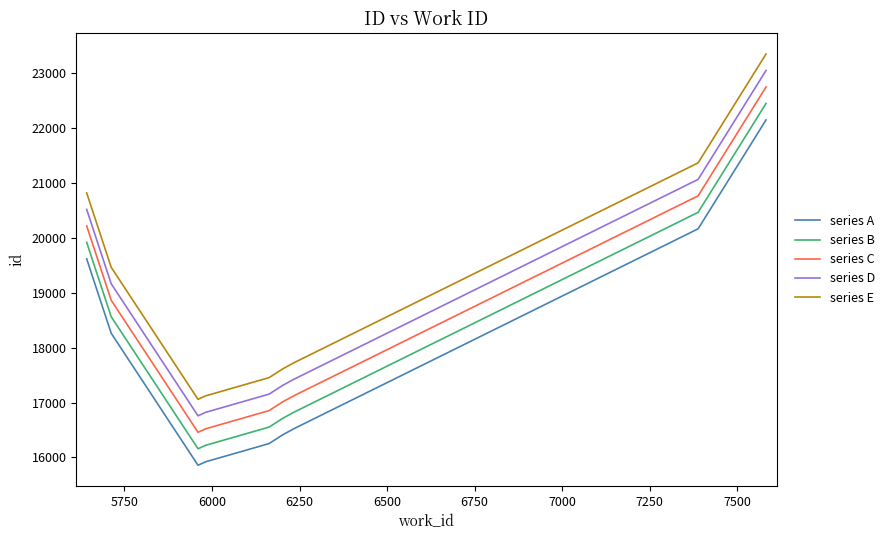

What are all the series names shown in the legend?

series A, series B, series C, series D, series E